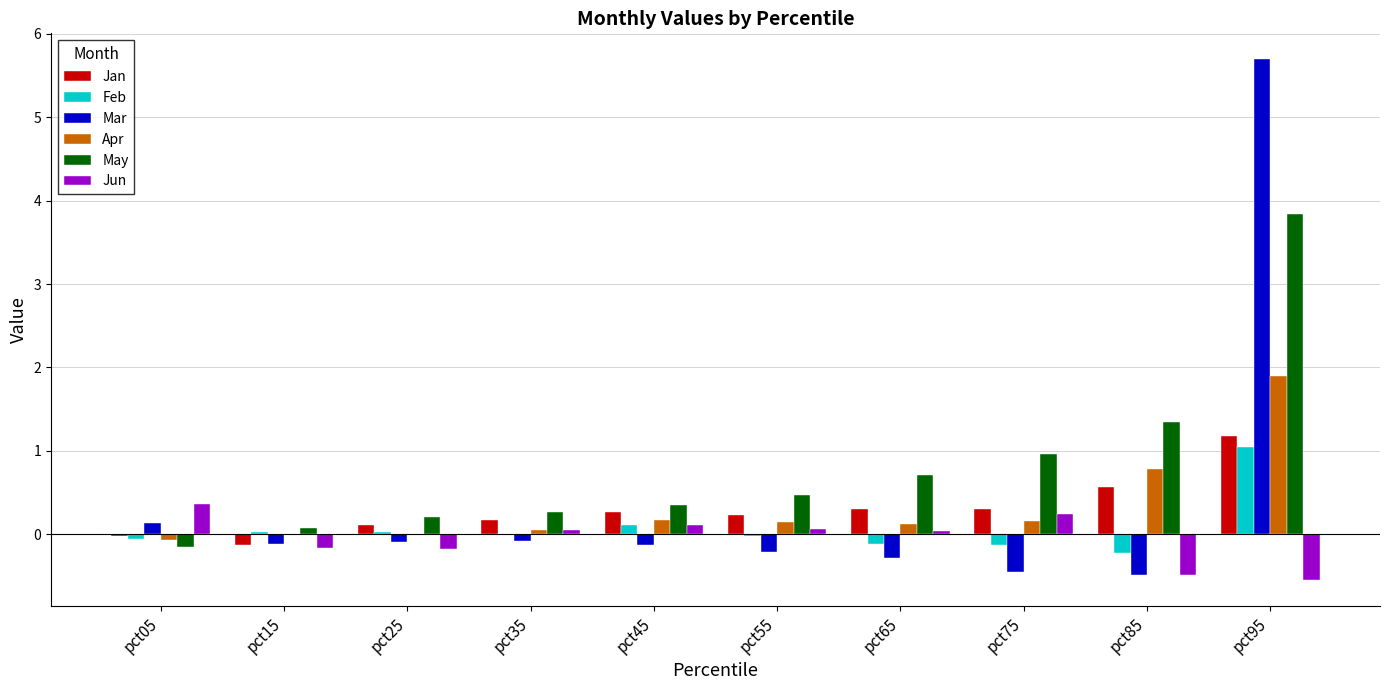

What are all the series names shown in the legend?

Jan, Feb, Mar, Apr, May, Jun